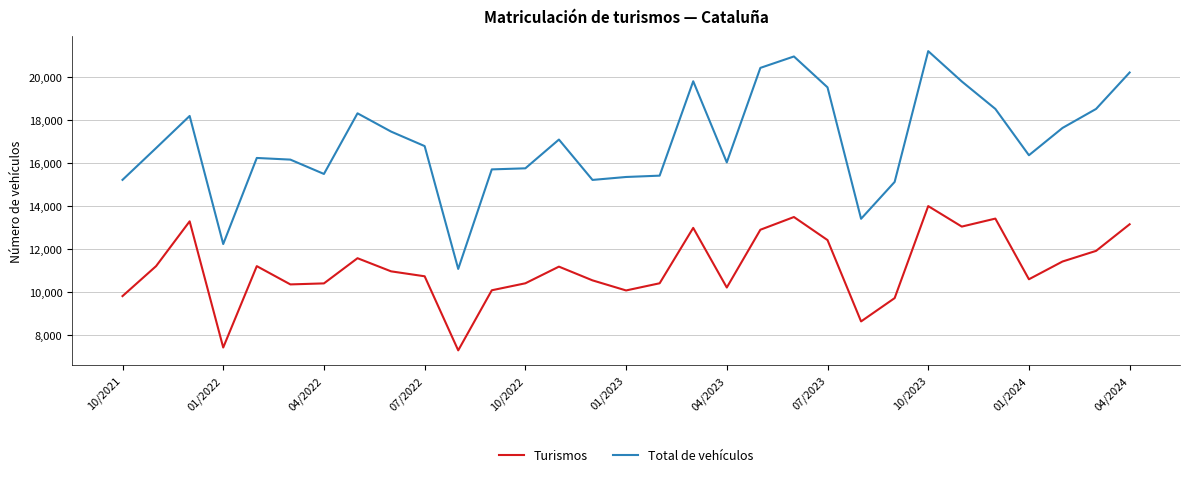

What is the average value of the Turismos series?

11127